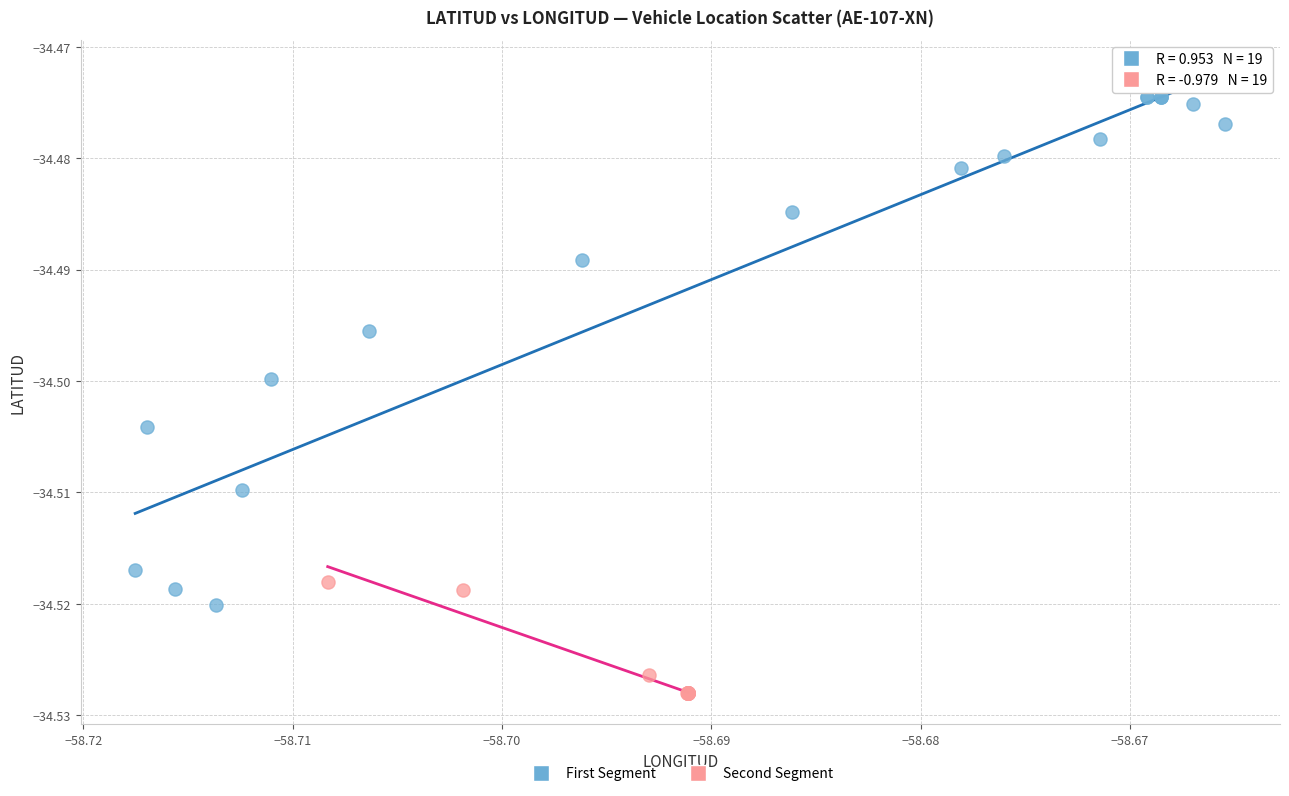

Which series contains the lowest Y value?

Second Segment